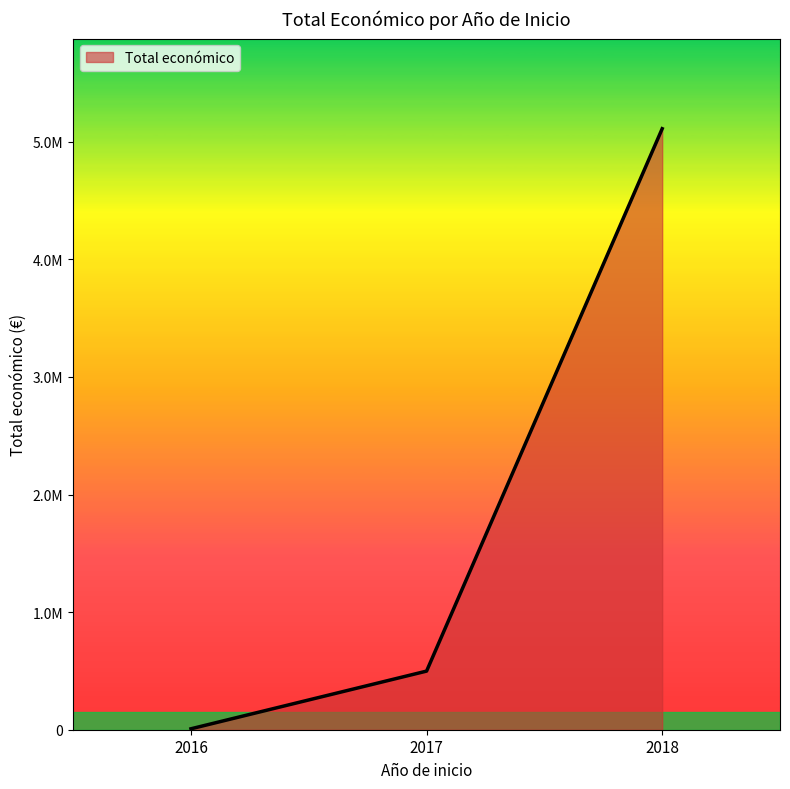

Does the chart have visible grid lines?

No